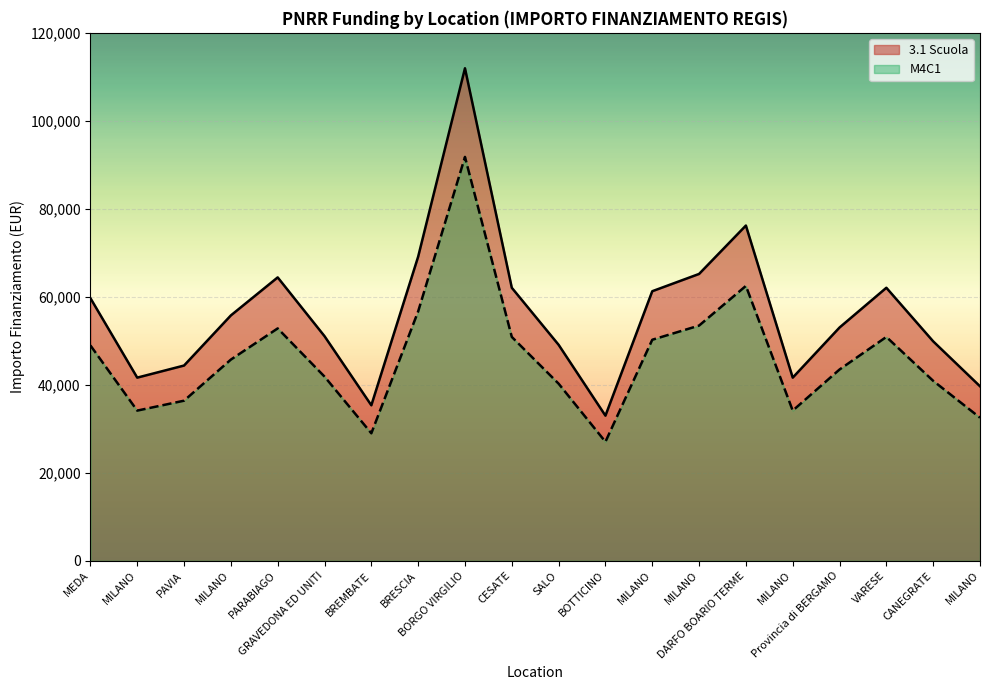

What is the label of the 6th point from the right?

DARFO BOARIO TERME